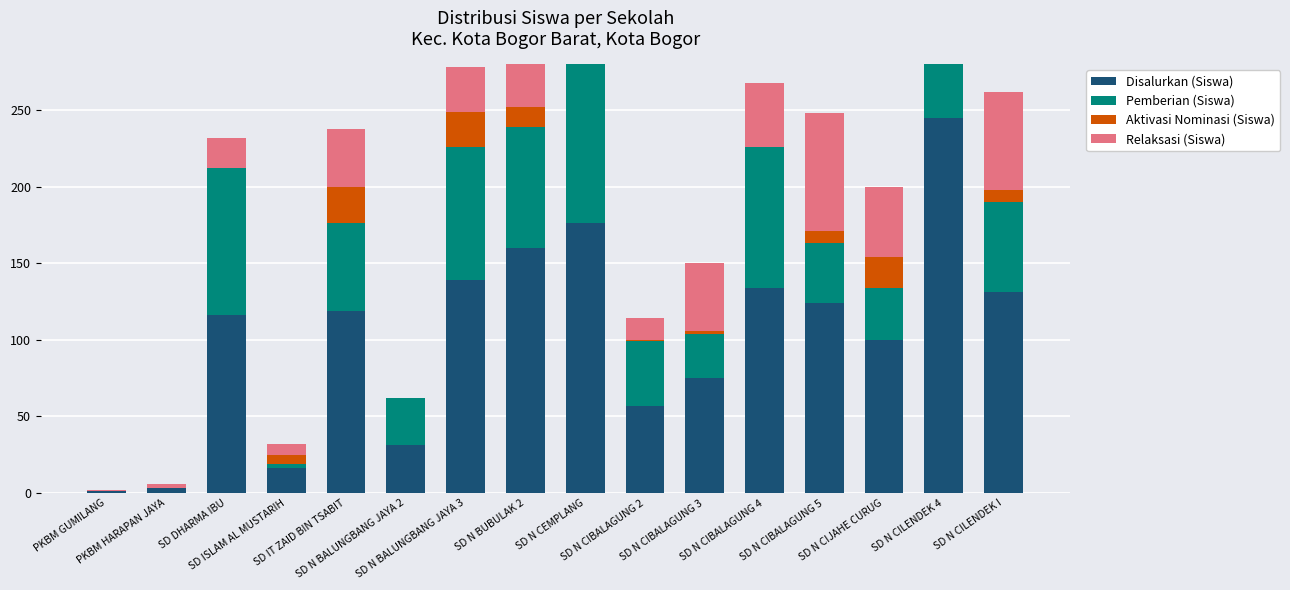

Is the value of Disalurkan (Siswa) at SD N BALUNGBANG JAYA 3 greater than the value of Pemberian (Siswa) at SD N CILENDEK I?

Yes